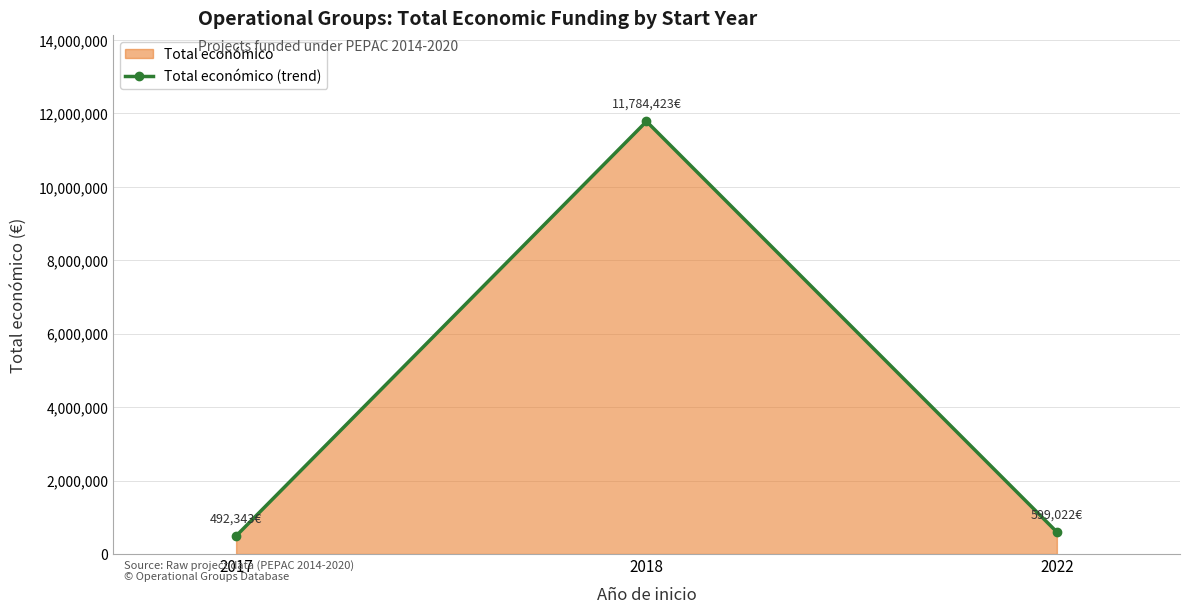

Between 2017 and 2022, which is larger?

2022